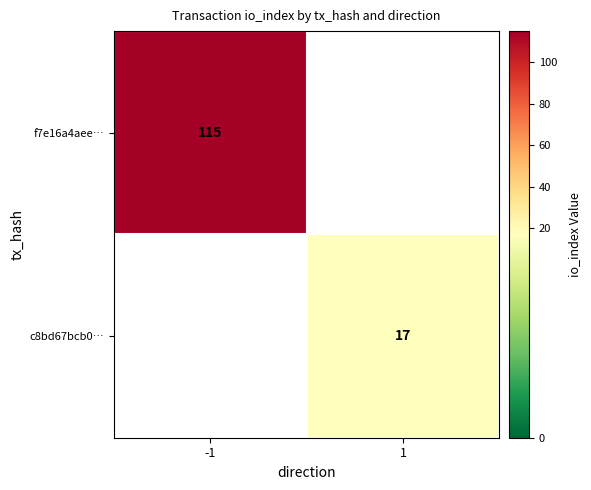

Is it true that c8bd67bcb0… equals 17 at 1?

True